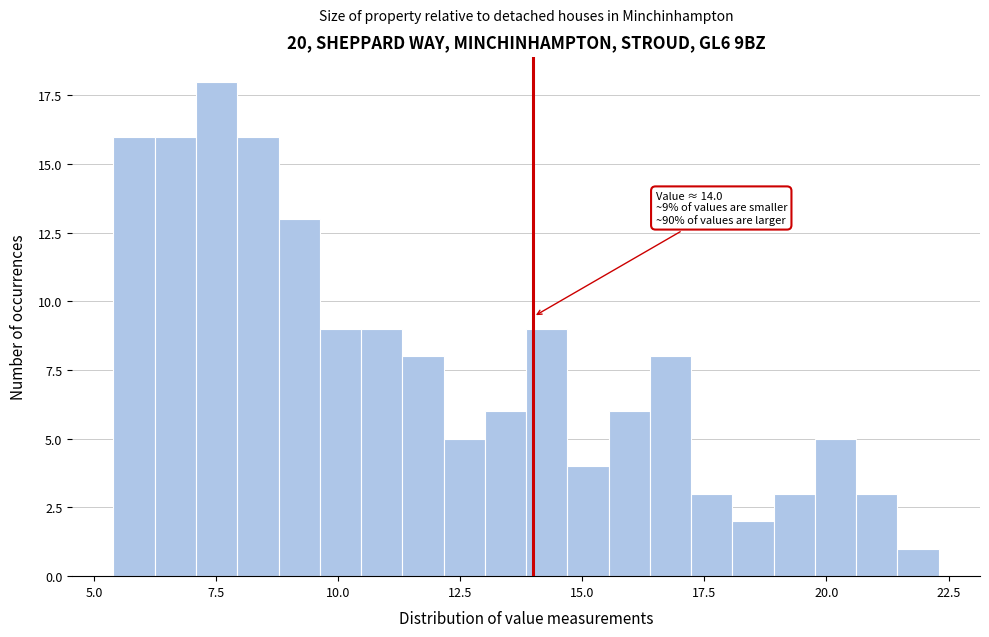

Around what value on the x-axis is the tallest bar? Give the approximate position of its centre, as read against the axis.

7.5